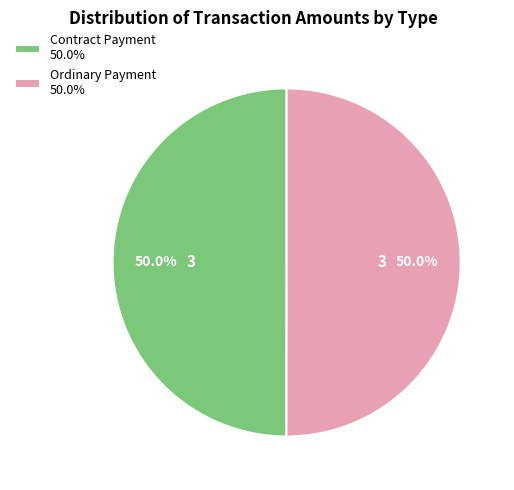

What portion of the pie excludes Ordinary Payment 50.0%?

50.0%